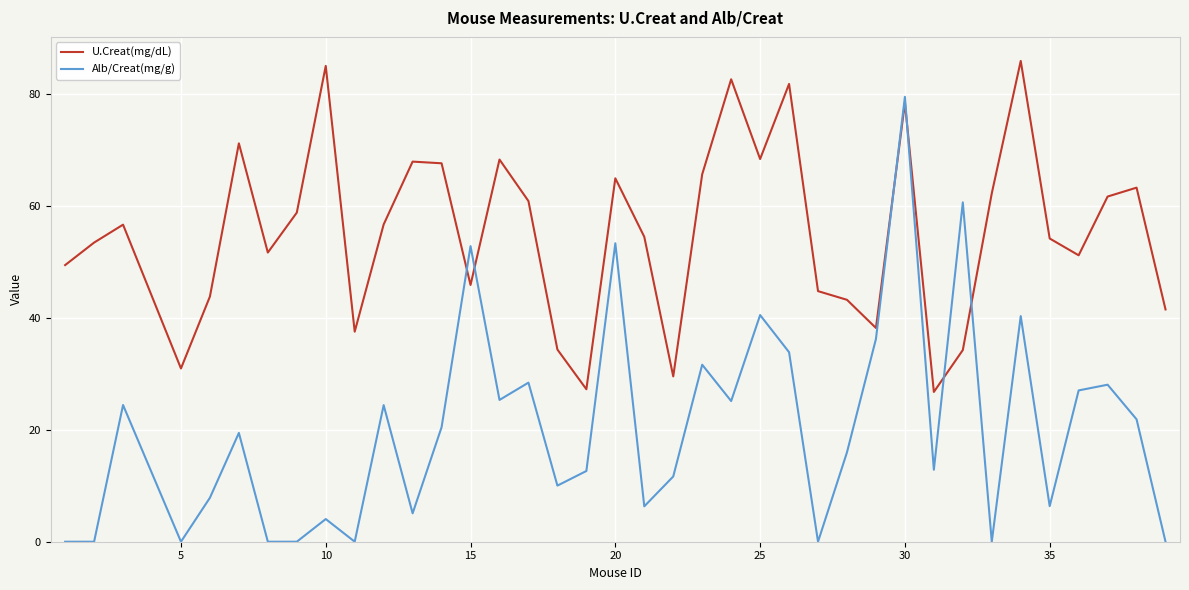

Rank the series by their average value, from lowest to highest.

Alb/Creat(mg/g), U.Creat(mg/dL)